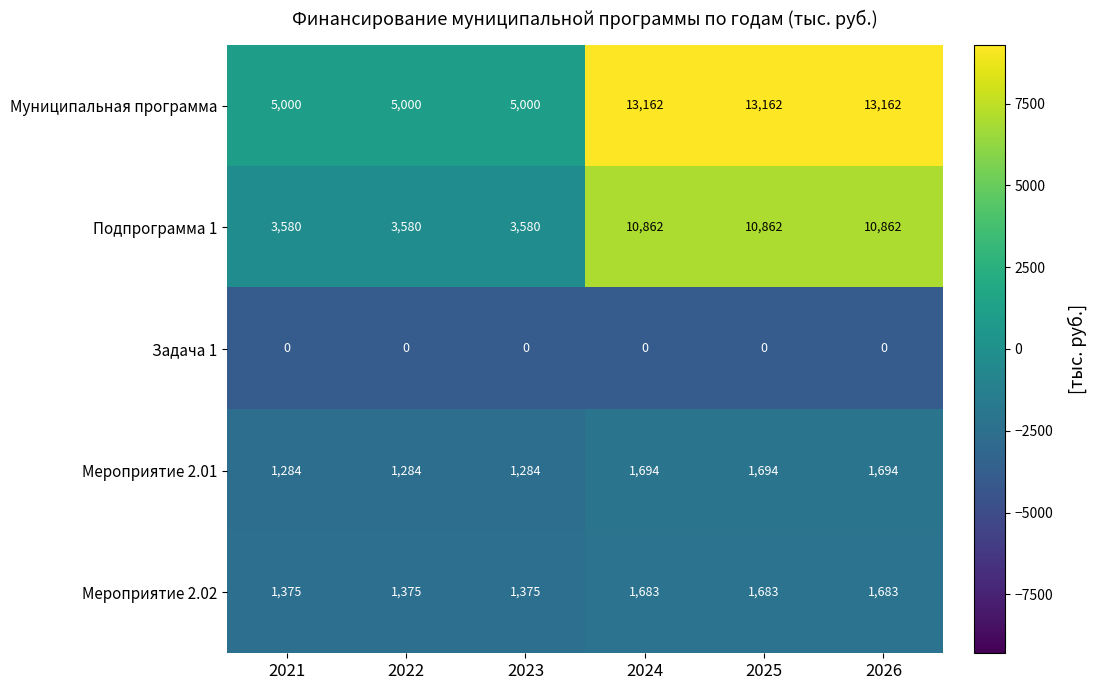

How many categories are shown in the chart?

6